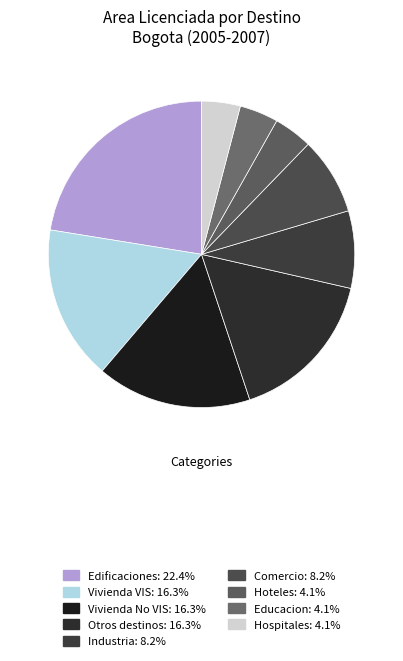

Which category has the biggest portion of the pie?

Edificaciones